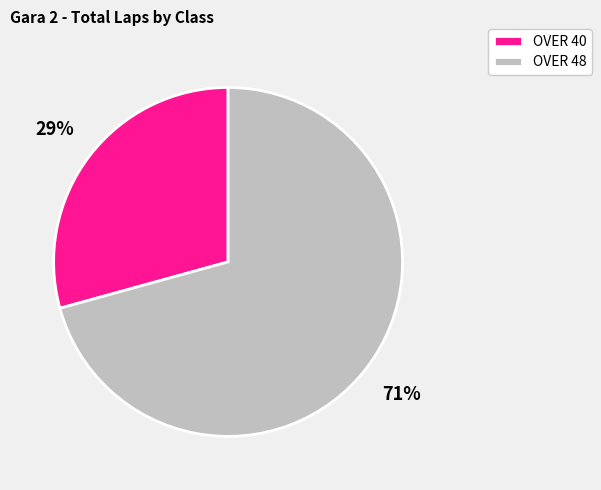

What is the smallest slice in the pie chart?

OVER 40